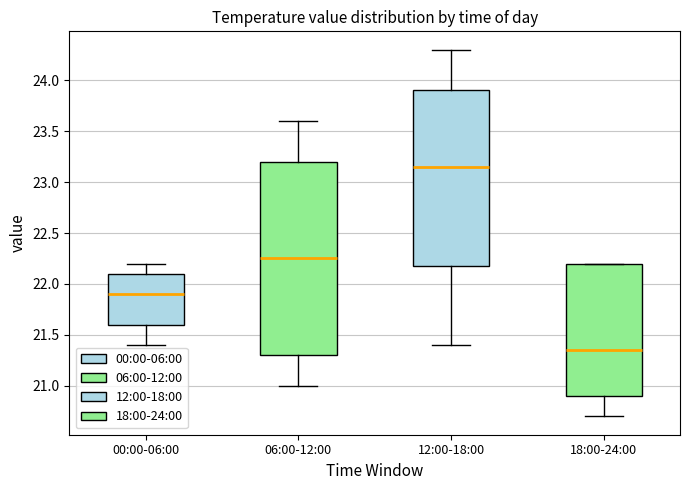

Reading left to right, transcribe this box plot: for each box, give where its median line is, the range the box spans, and where its two whiskers end, as read against the y-axis. The values are not printed on the chart, so give them approximately, as read against the axis.

00:00-06:00: median 21.90, box 21.60 to 22.10, whiskers 21.40 to 22.20
06:00-12:00: median 22.25, box 21.30 to 23.20, whiskers 21.00 to 23.60
12:00-18:00: median 23.15, box 22.20 to 23.90, whiskers 21.40 to 24.30
18:00-24:00: median 21.35, box 20.90 to 22.20, whiskers 20.70 to 22.20